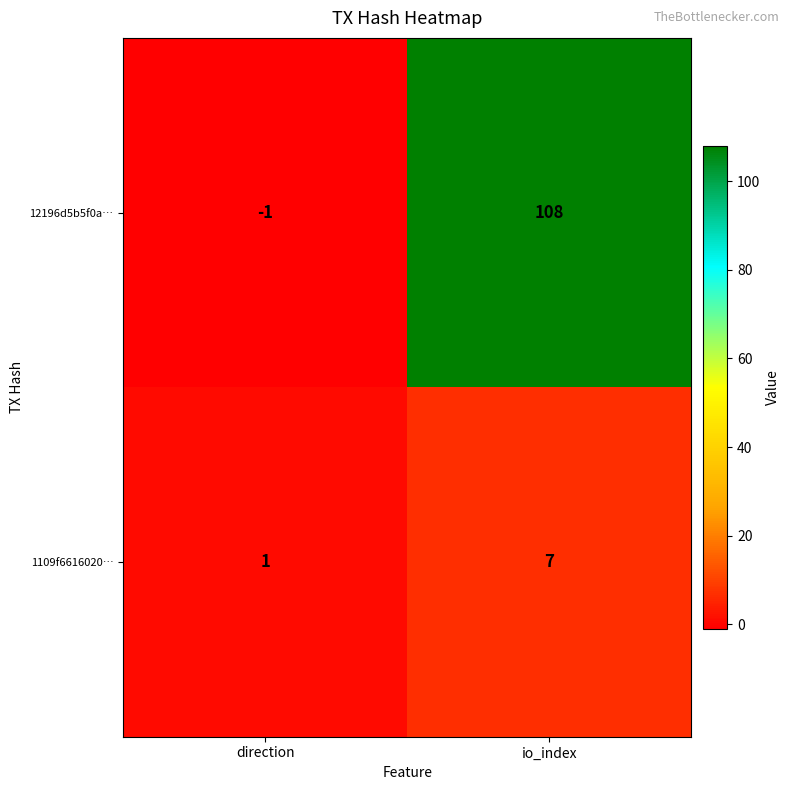

Between direction and io_index, which series saw the biggest shift?

12196d5b5f0a…